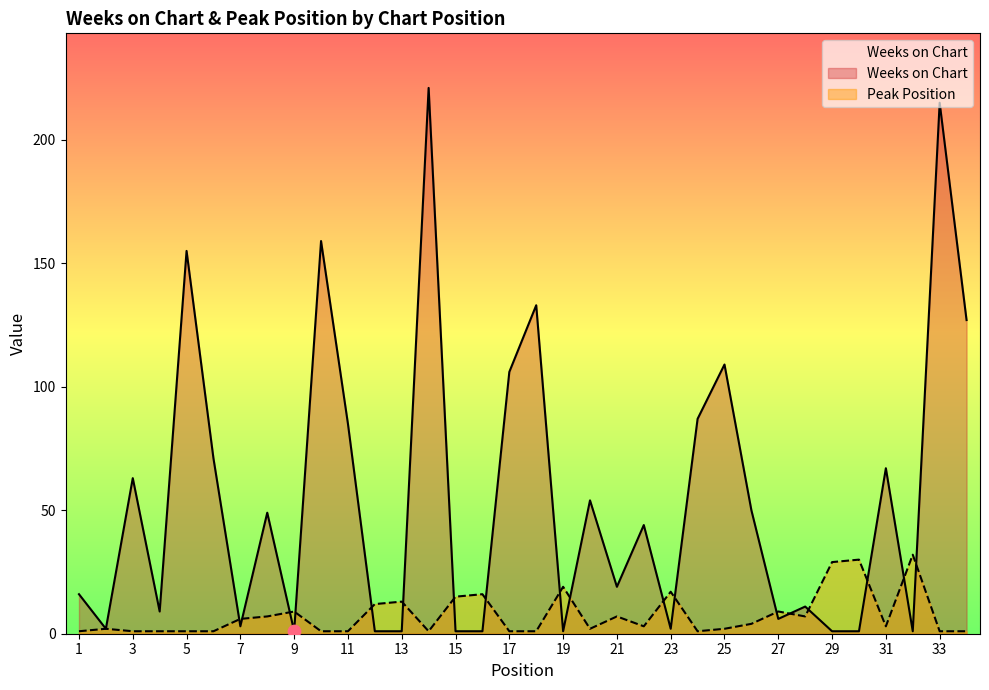

What is the total value across all series at 28?

18